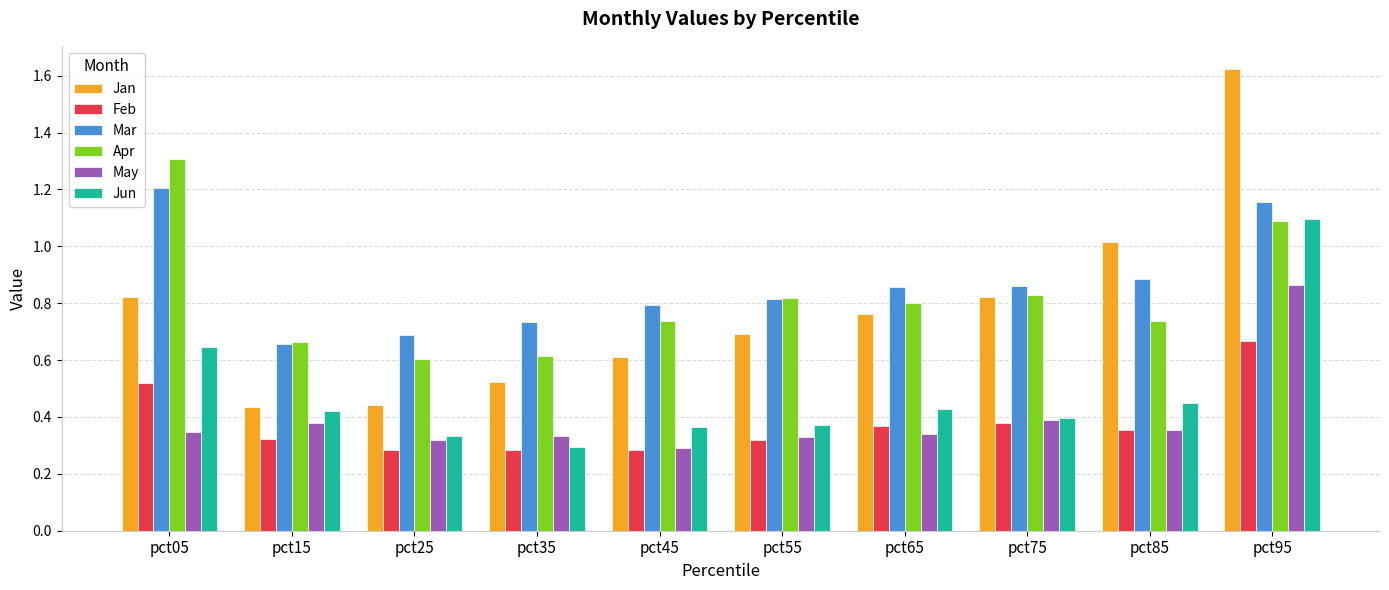

What is the total value across all series at pct85?

3.8